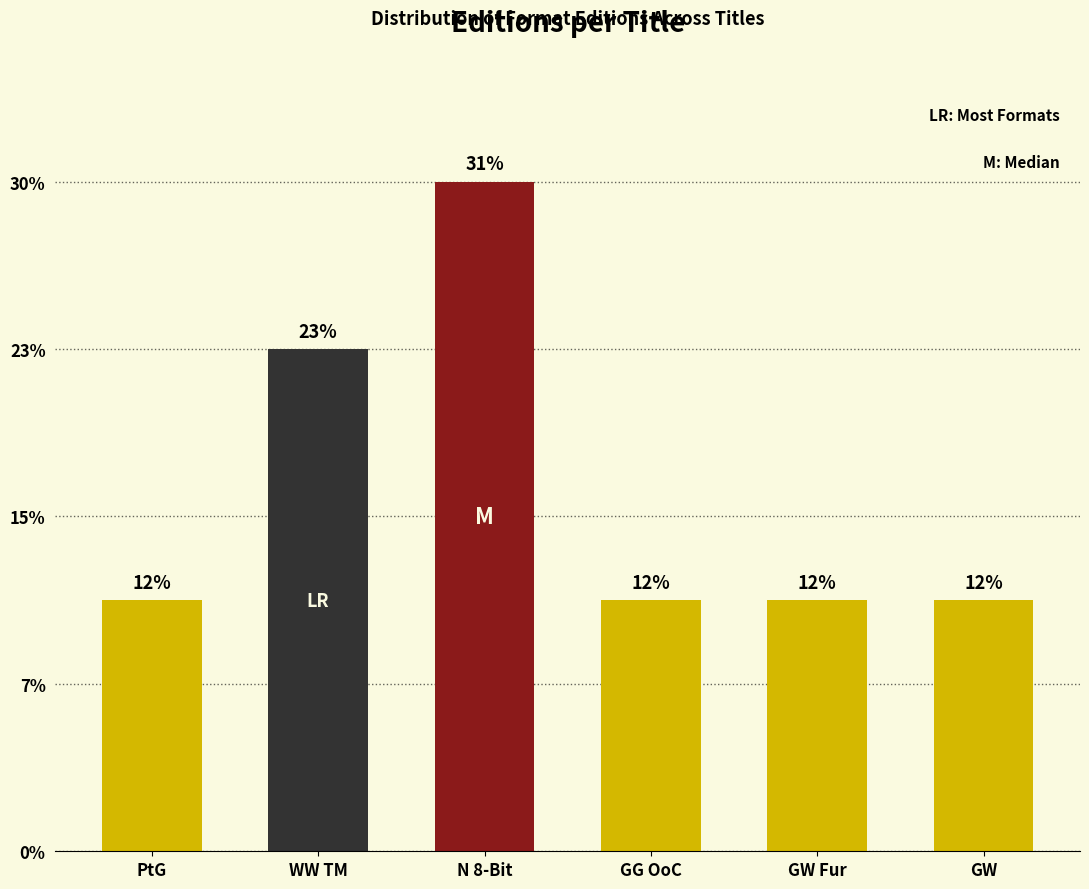

Are the bars horizontal?

No